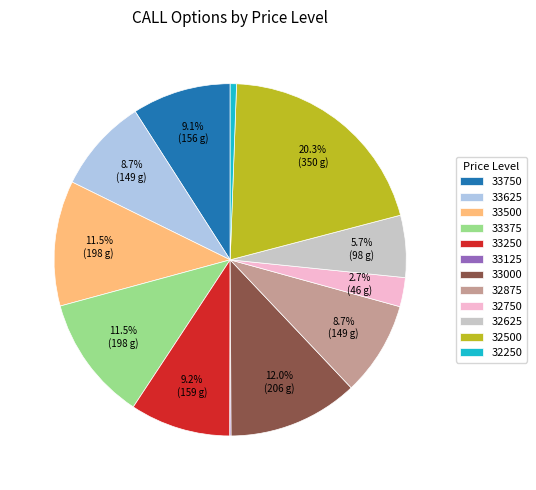

Is there any slice that represents more than half of the pie?

No